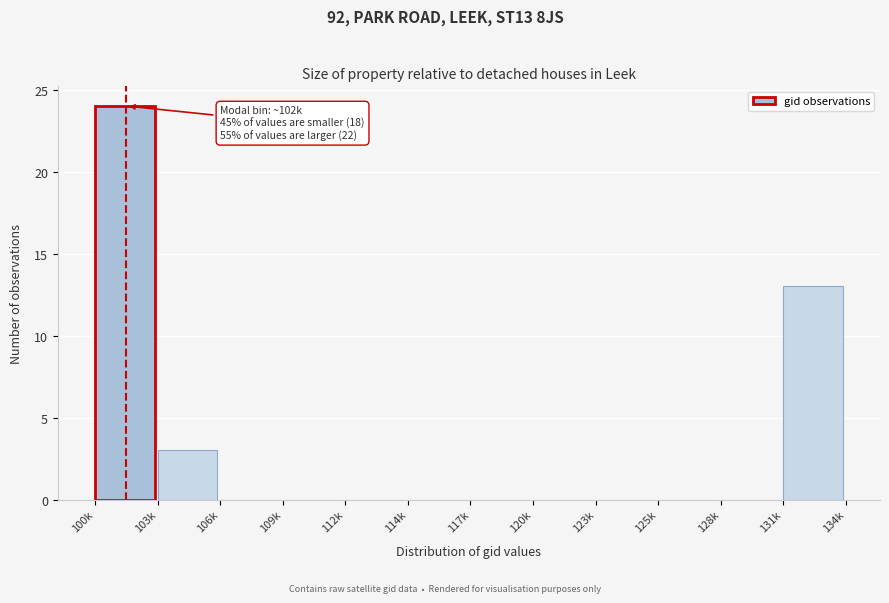

Reading left to right, what are all the values shown in this chart?

100k=24	103k=3	106k=0	109k=0	112k=0	114k=0	117k=0	120k=0	123k=0	125k=0	128k=0	131k=13